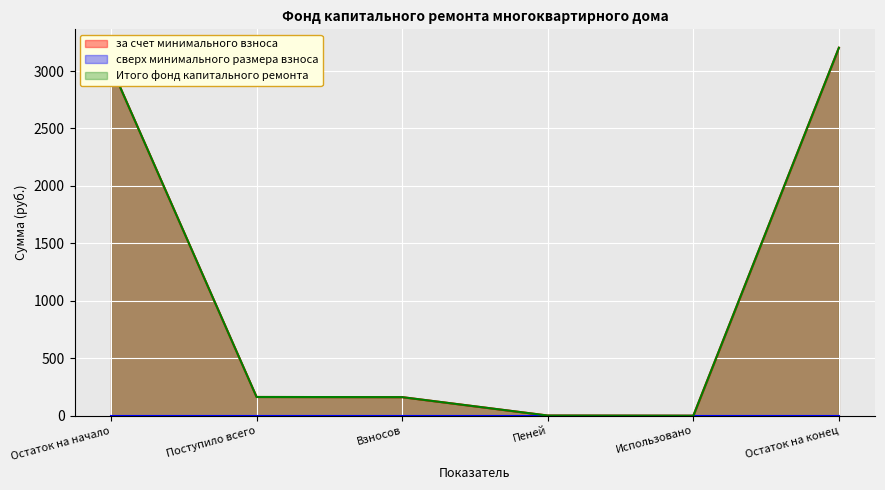

Rank the series by their maximum value, from highest to lowest.

за счет минимального взноса, Итого фонд капитального ремонта